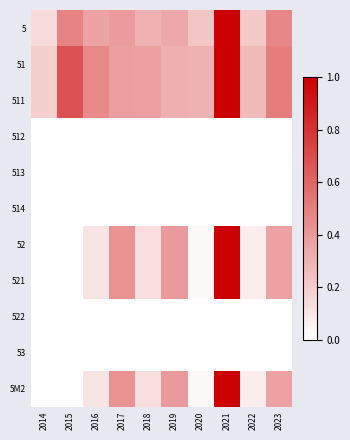

Which label corresponds to the smallest value in the chart?

2014